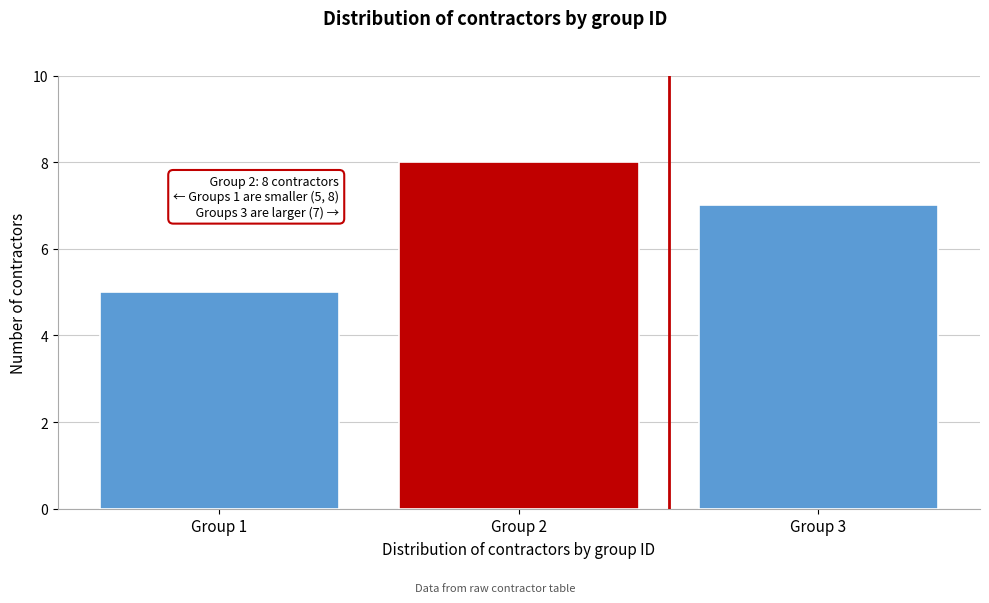

Reading left to right, transcribe all the data shown in this chart.

5	8	7